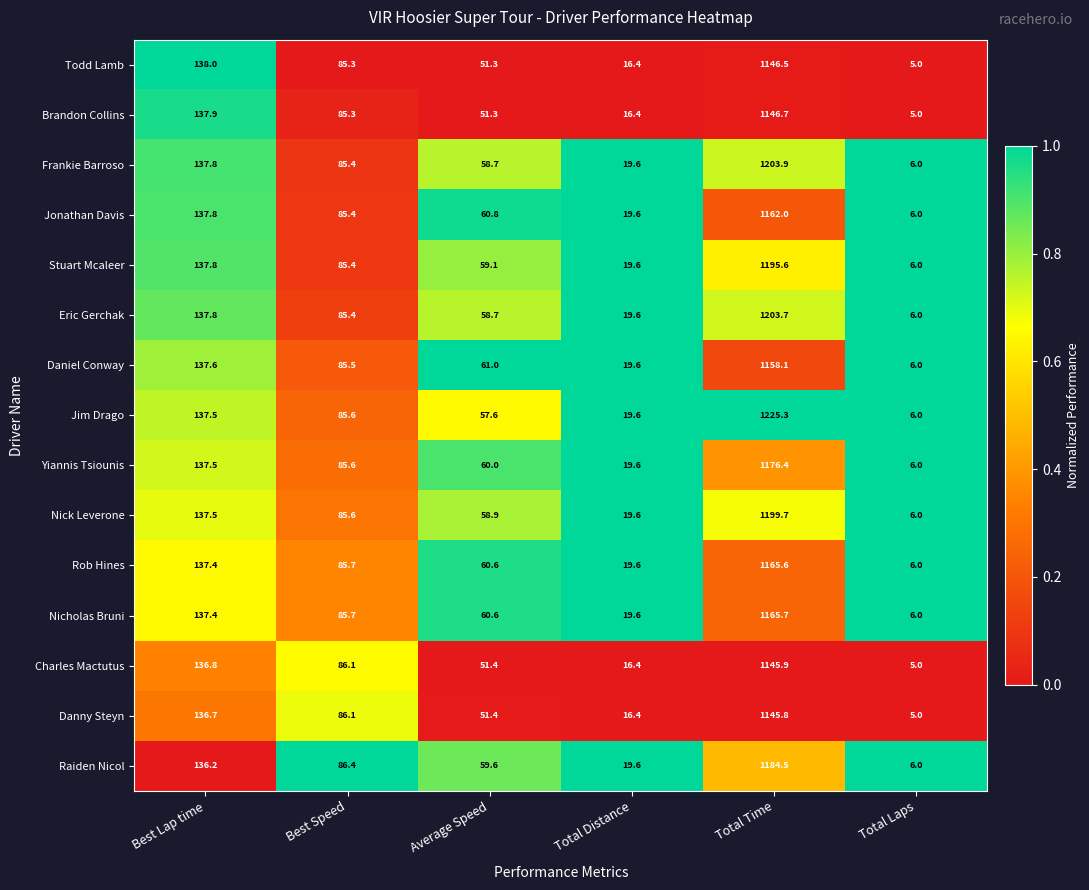

What value does the Brandon Collins series have at Average Speed?

51.3